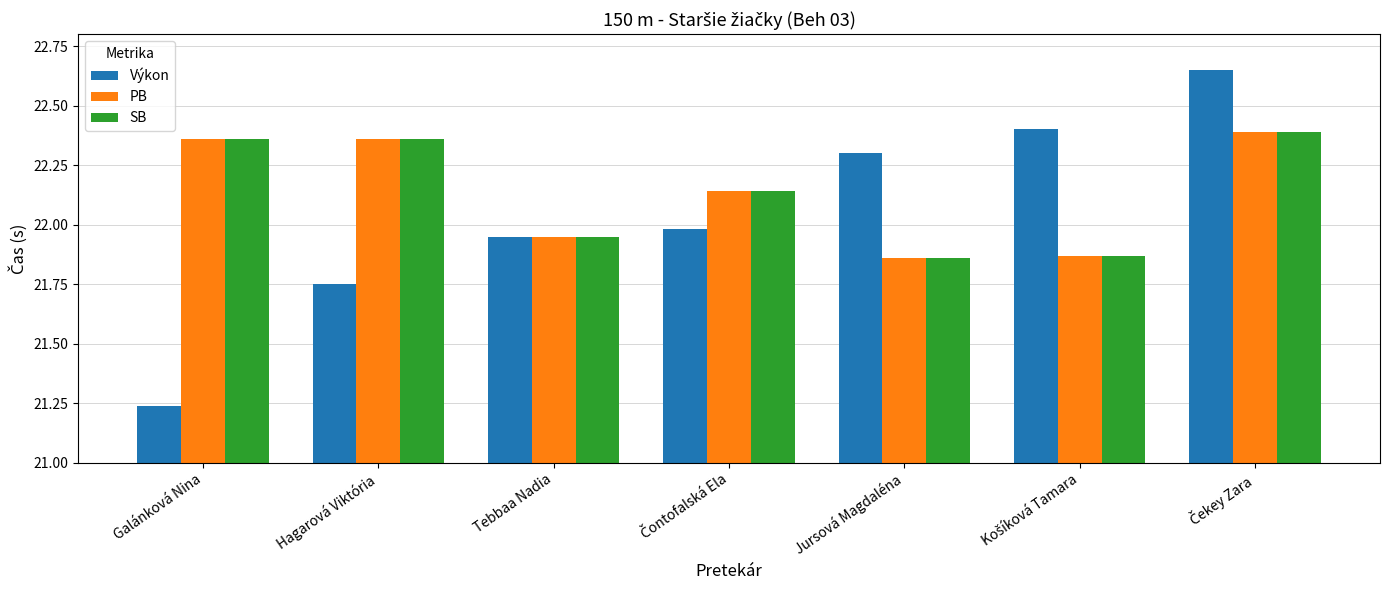

What is the difference between the maximum and minimum values in the PB series?

0.5